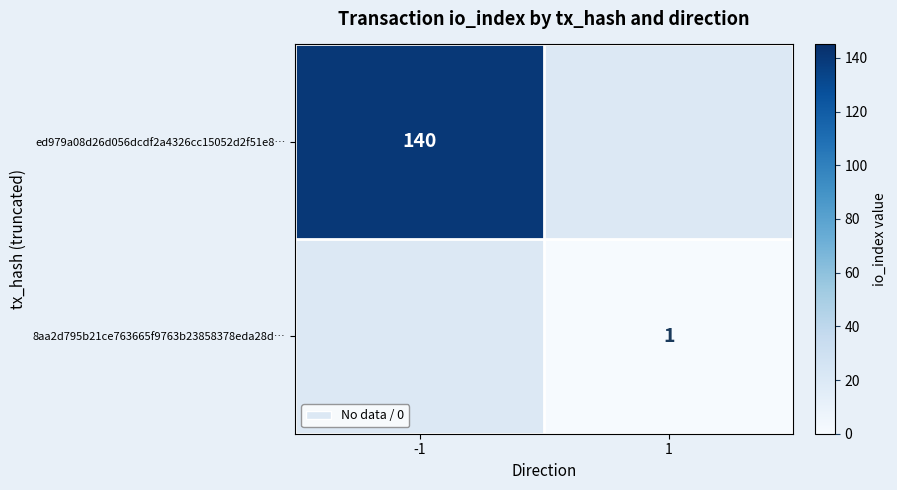

Which label corresponds to the largest value in the chart?

-1